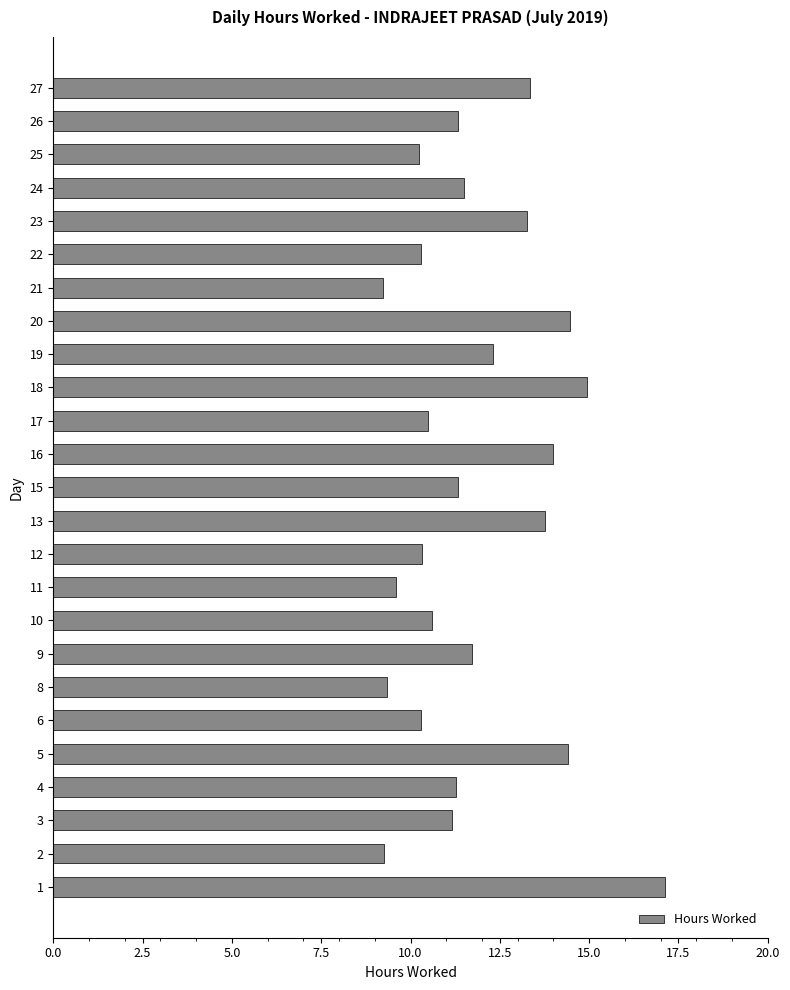

What is the average value?

11.8